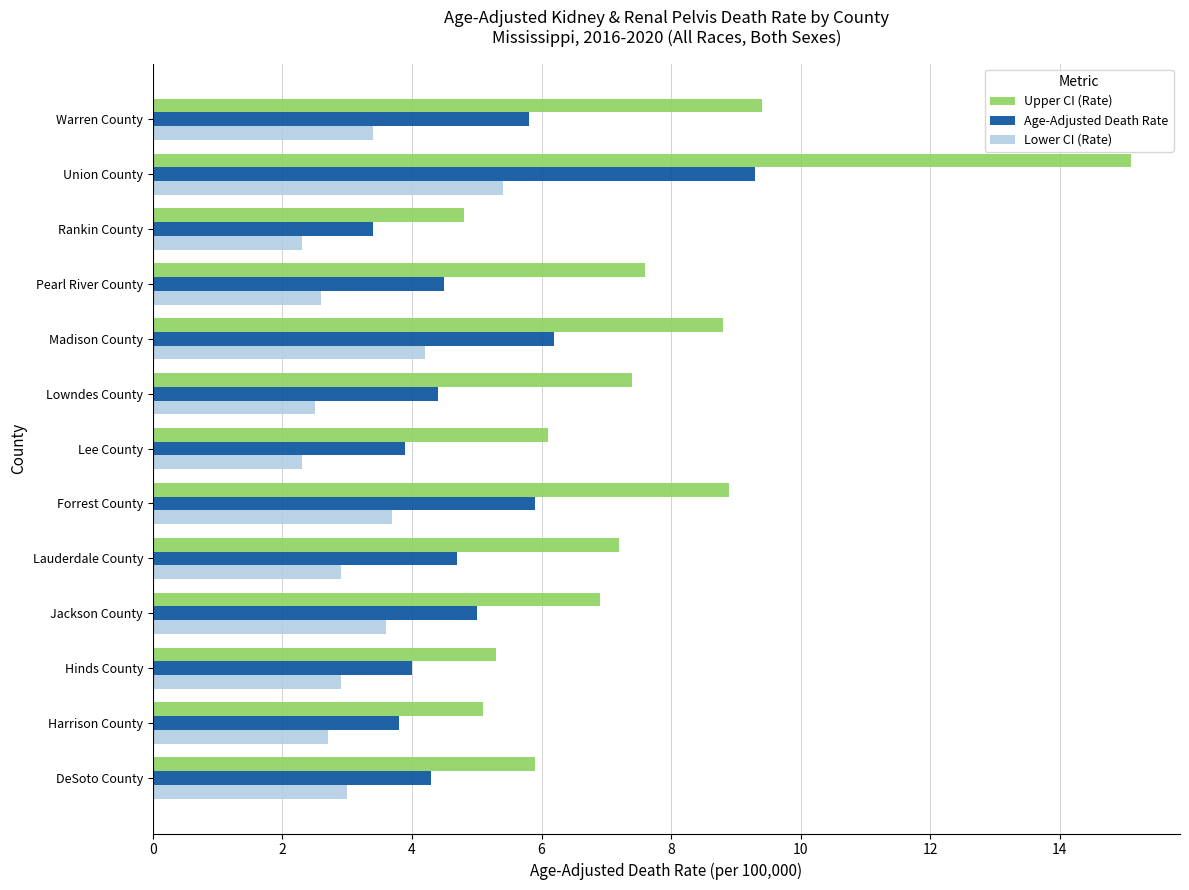

What is the minimum value shown in the chart?

2.3